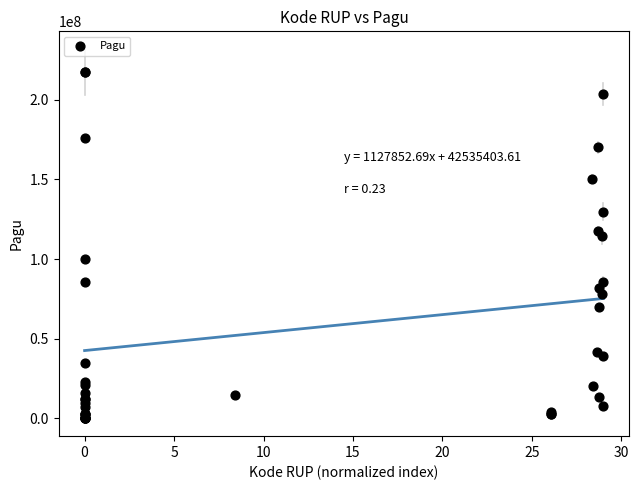

What Y value in the scatter plot is closest to 108830000?

114296000